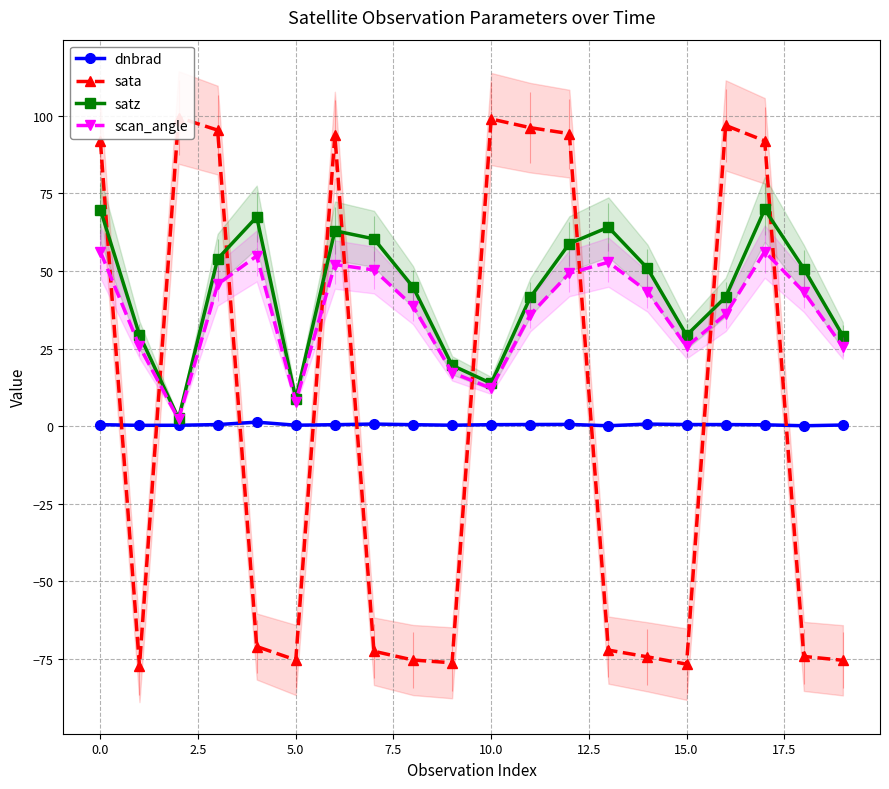

How many dnbrad values are between 0 and 1?

19